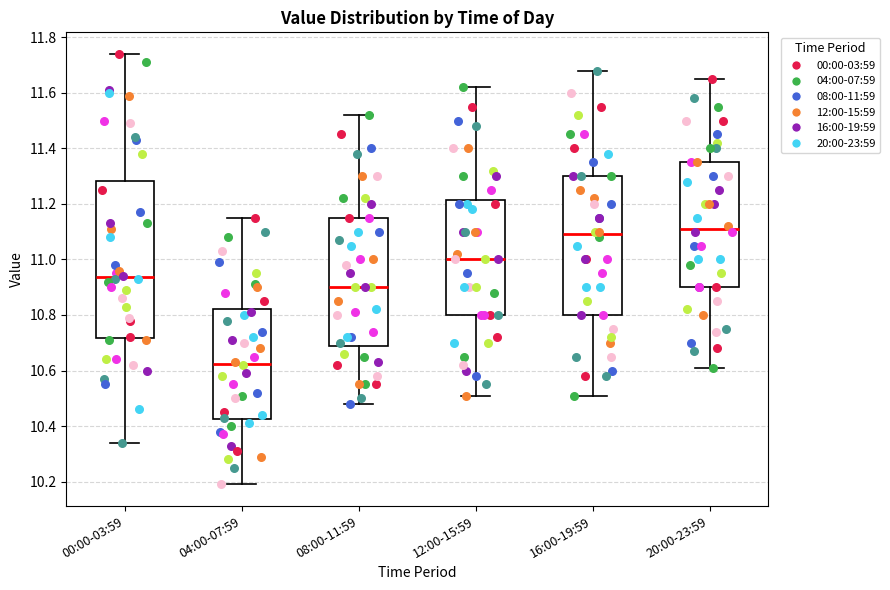

Which box's median line is the lowest?

04:00-07:59